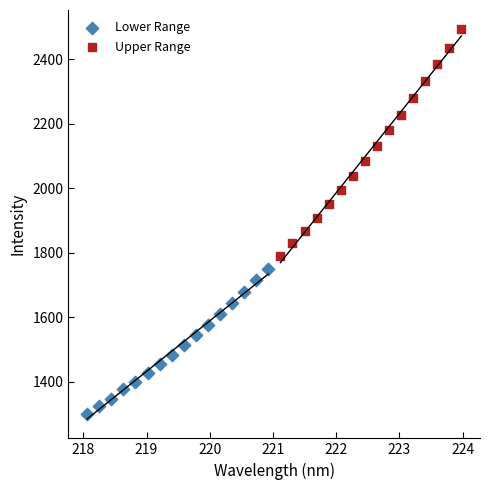

Which series has the largest Y range (max minus min)?

Upper Range